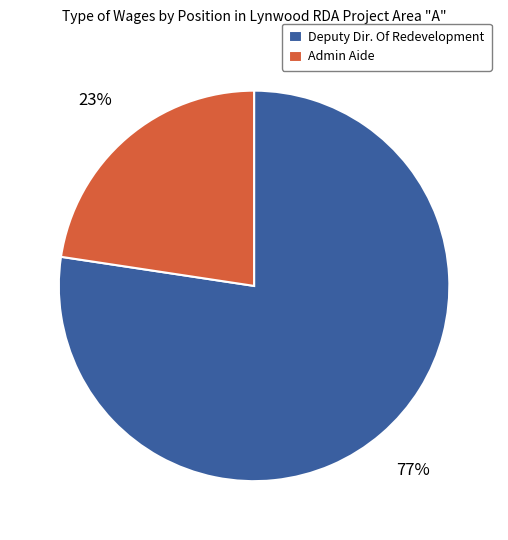

Rank the categories by value from highest to lowest.

Deputy Dir. Of Redevelopment, Admin Aide